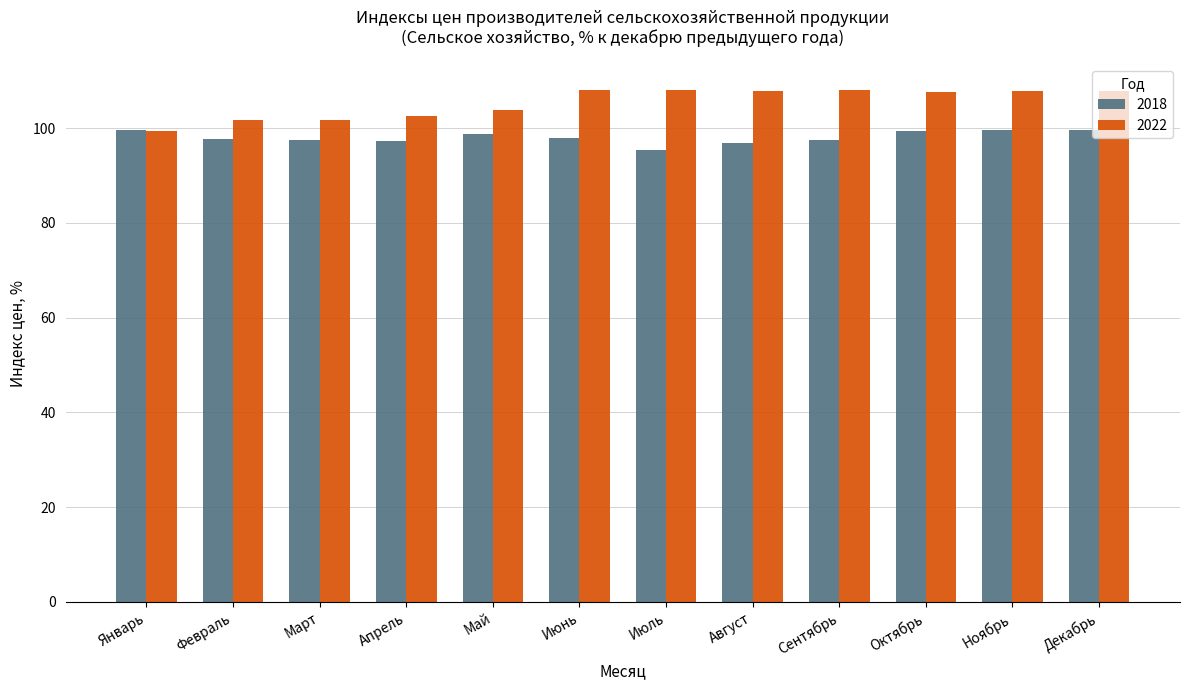

What is the sum of all 2018 values?

1177.7